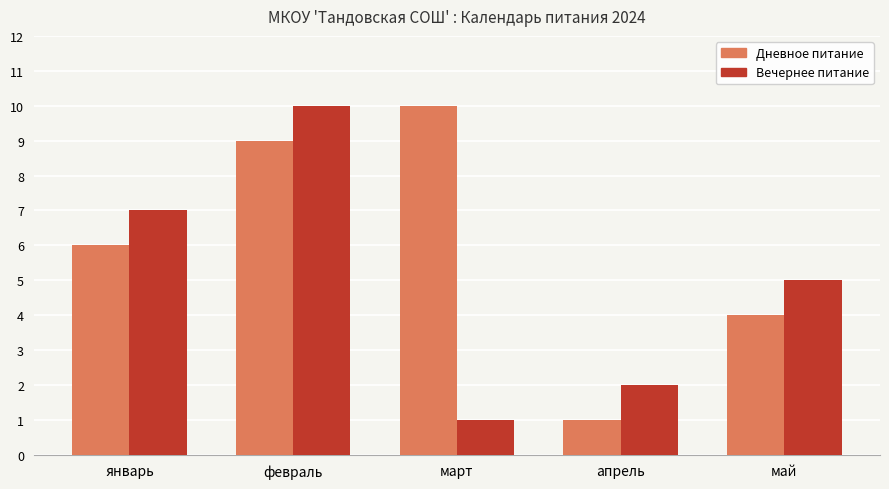

What is the label of the 2nd bar from the left?

февраль